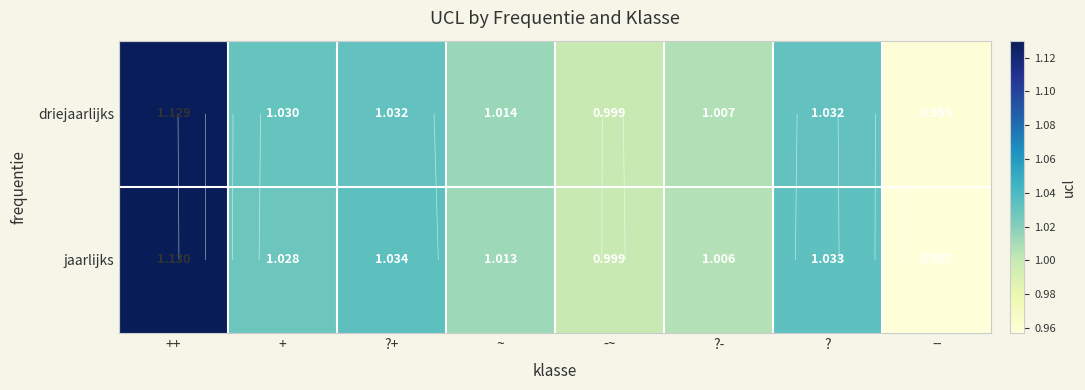

At which label is driejaarlijks closest to 1?

-~